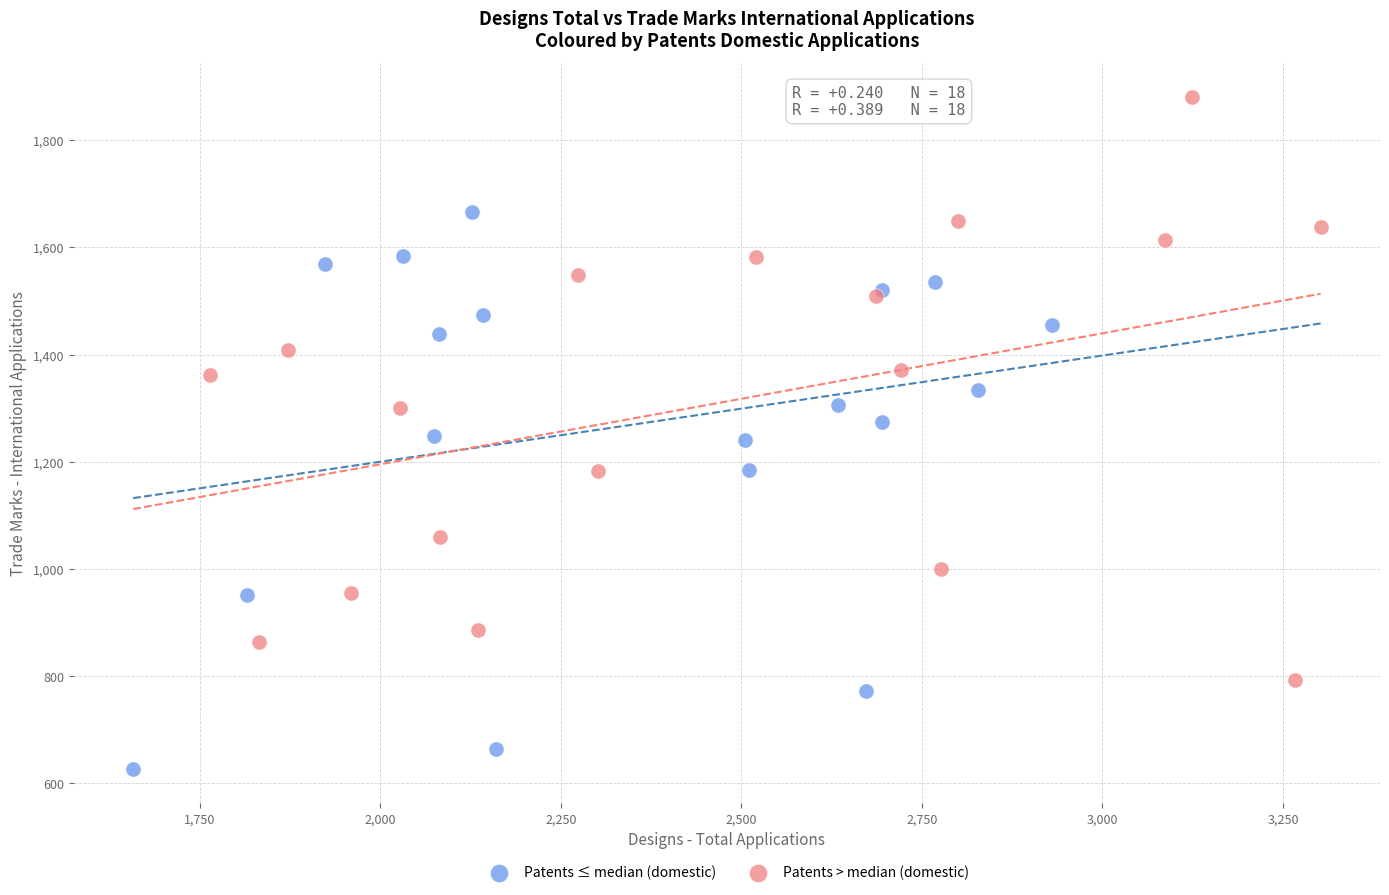

What are all the series names shown in the legend?

Patents ≤ median (domestic), Patents > median (domestic)